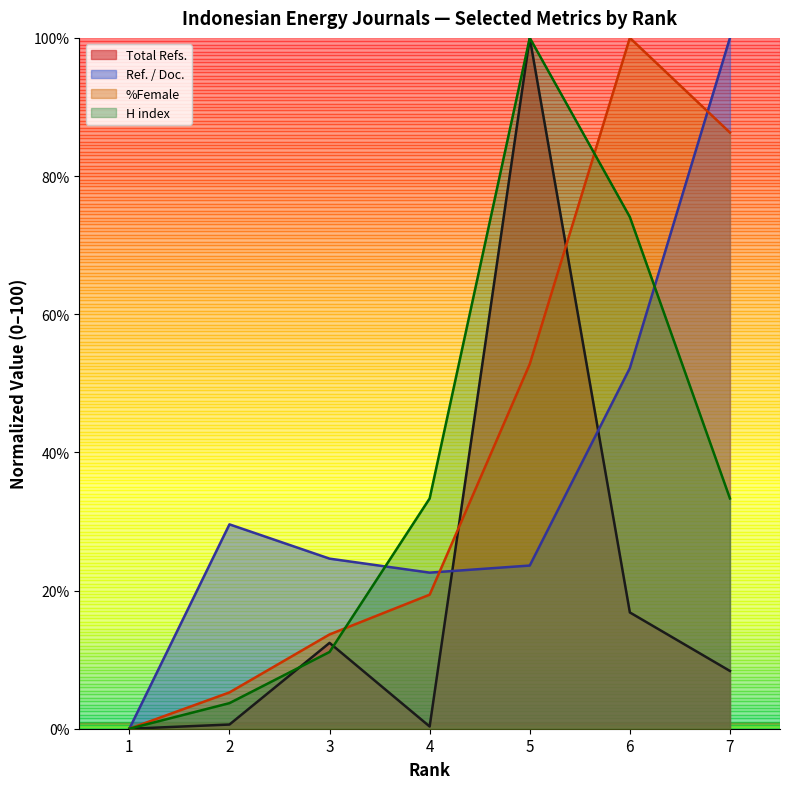

True or false: H index has more than 0 interior local peaks.

True